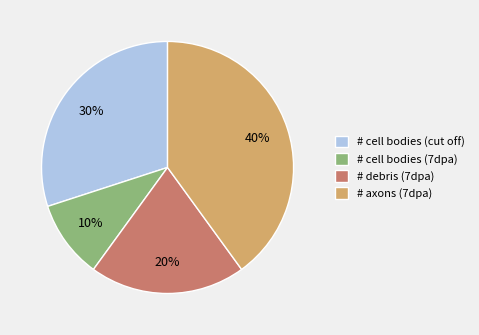

To the nearest percent, what percentage of the pie is # axons (7dpa)?

40%